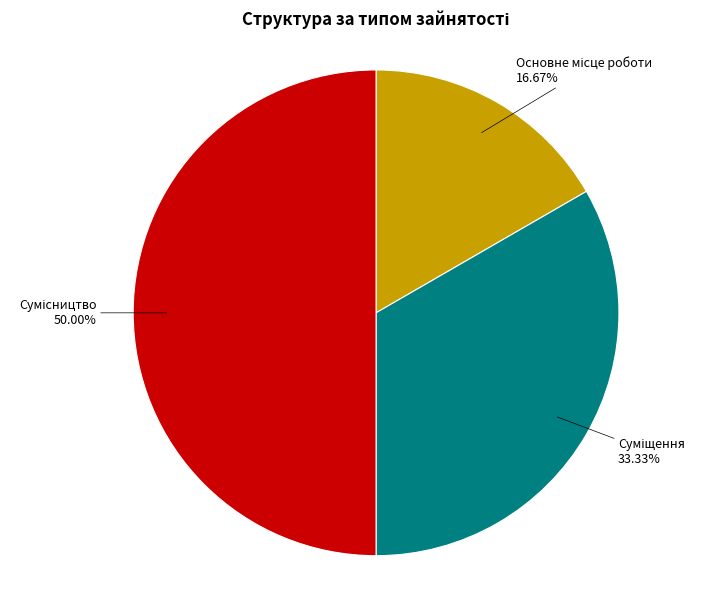

Which slice is the largest?

Сумісництво